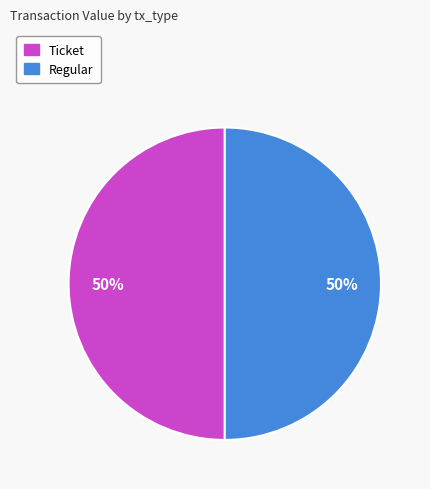

Combined, do Ticket and Regular account for over 50%?

Yes